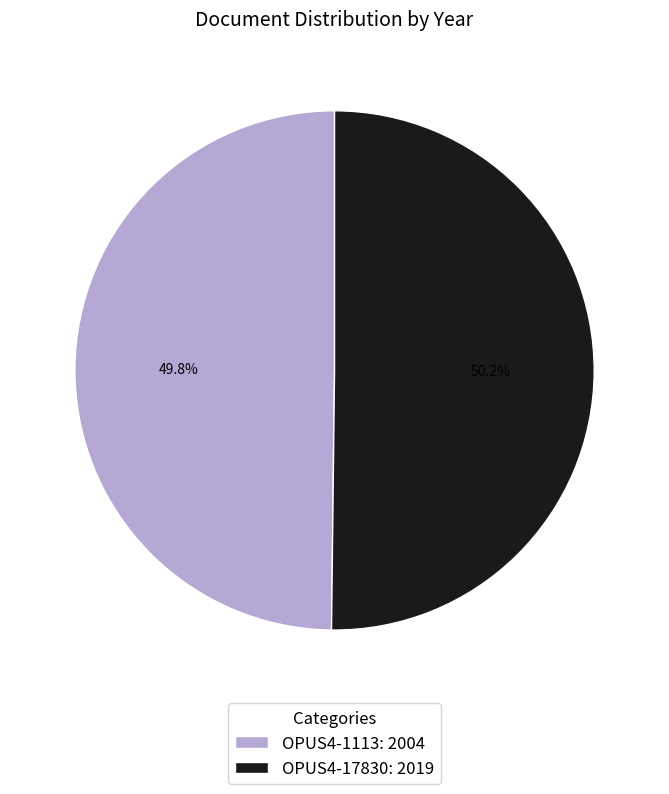

To the nearest percent, what is the average slice percentage?

50%